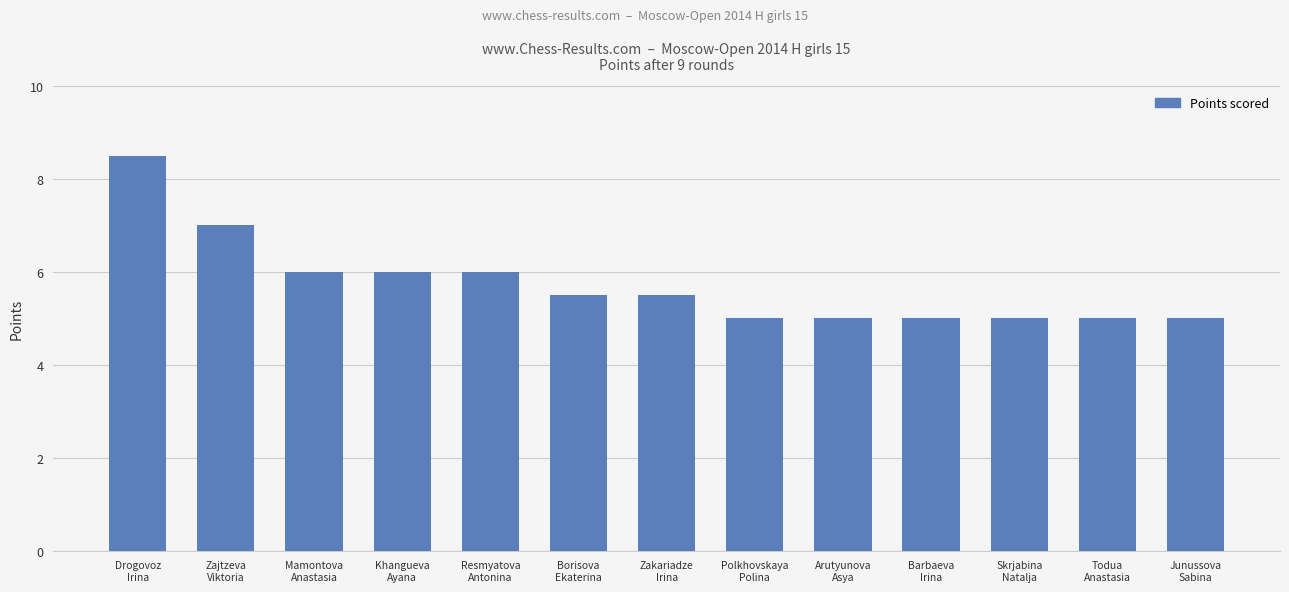

What is the value of the 10th bar from the left?

5.0